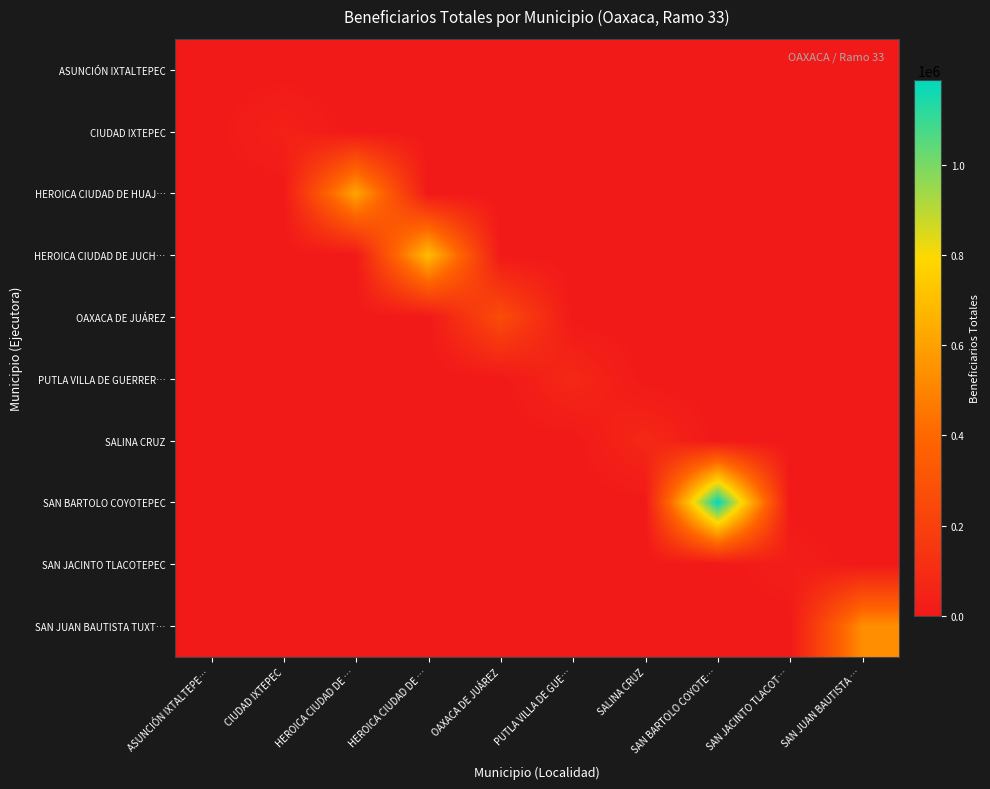

Between HEROICA CIUDAD DE … and SAN BARTOLO COYOTE…, which is larger?

HEROICA CIUDAD DE …